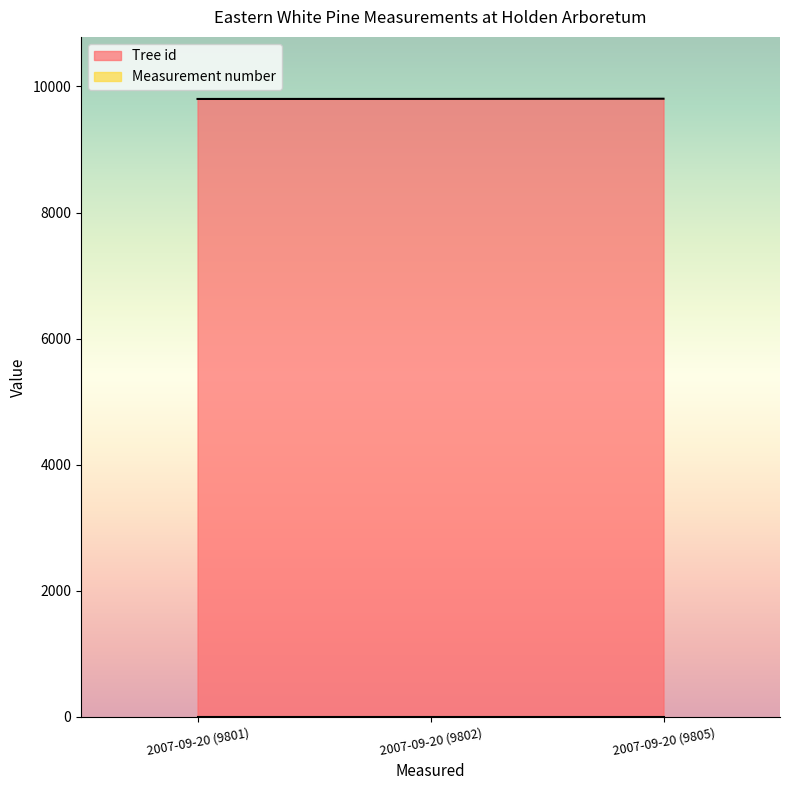

Count the number of values greater than 9802.

1